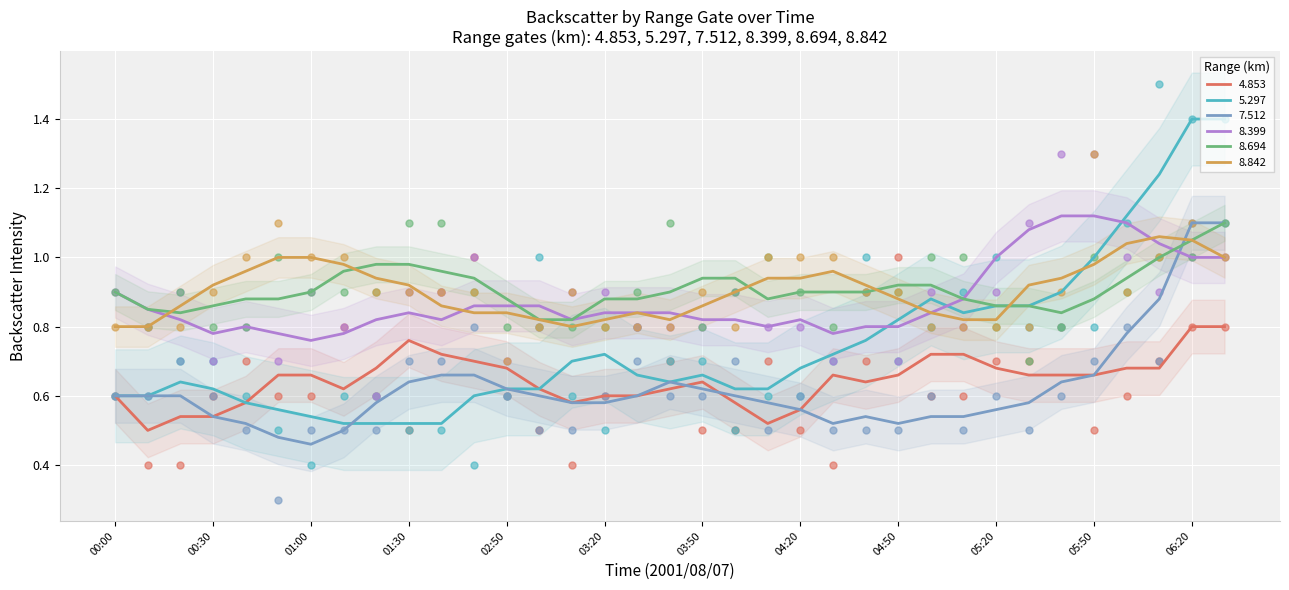

At how many categories does at least one series exceed 1?

11